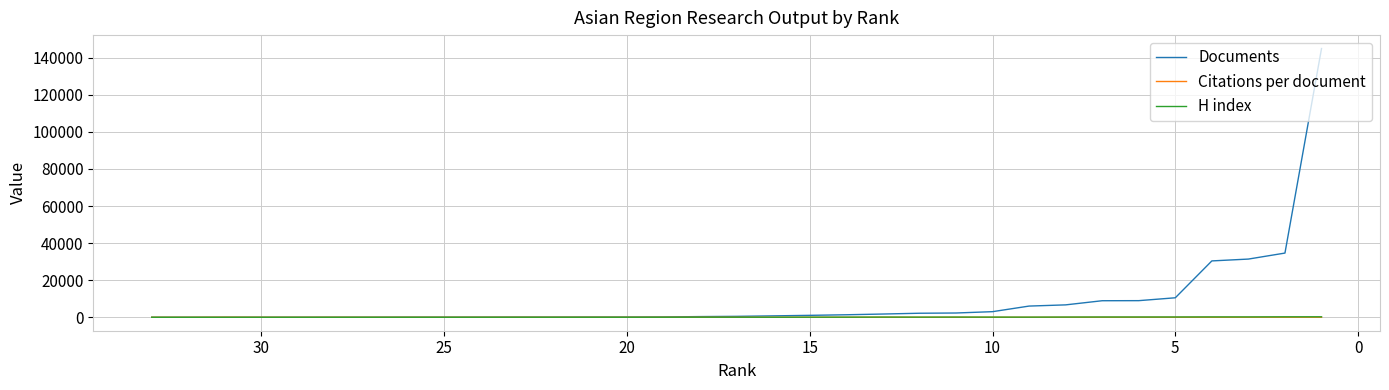

True or false: H index and Documents cross at least once.

False